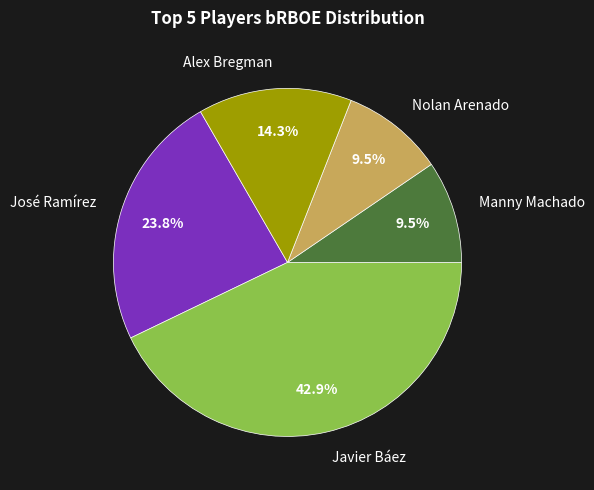

Does Nolan Arenado represent more than half of the total?

No